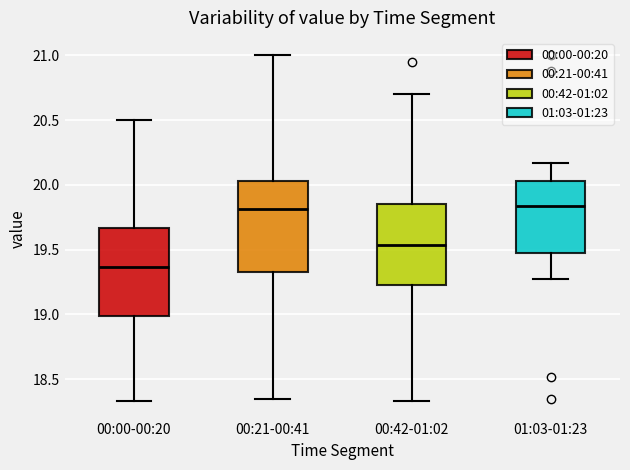

Reading left to right, transcribe this box plot: for each box, give where its median line is, the range the box spans, and where its two whiskers end, as read against the y-axis. The values are not printed on the chart, so give them approximately, as read against the axis.

00:00-00:20: median 19.35, box 19.00 to 19.65, whiskers 18.35 to 20.50
00:21-00:41: median 19.80, box 19.35 to 20.05, whiskers 18.35 to 21.00
00:42-01:02: median 19.55, box 19.25 to 19.85, whiskers 18.35 to 20.70
01:03-01:23: median 19.85, box 19.50 to 20.05, whiskers 19.25 to 20.15